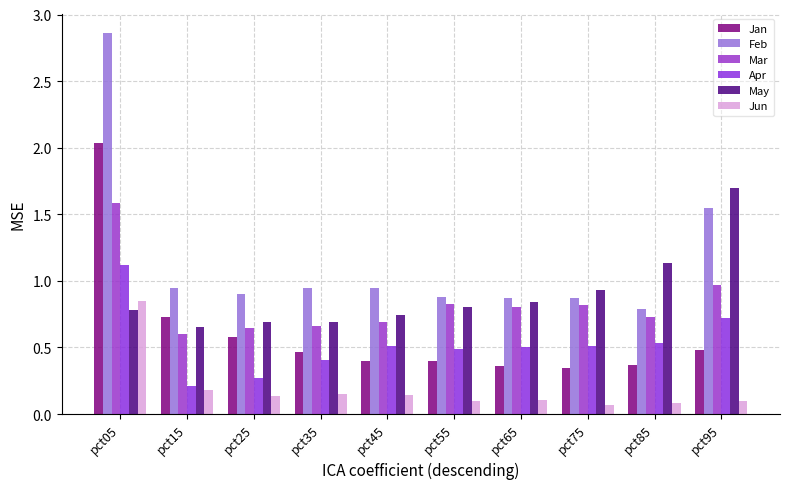

Are the bars horizontal?

No